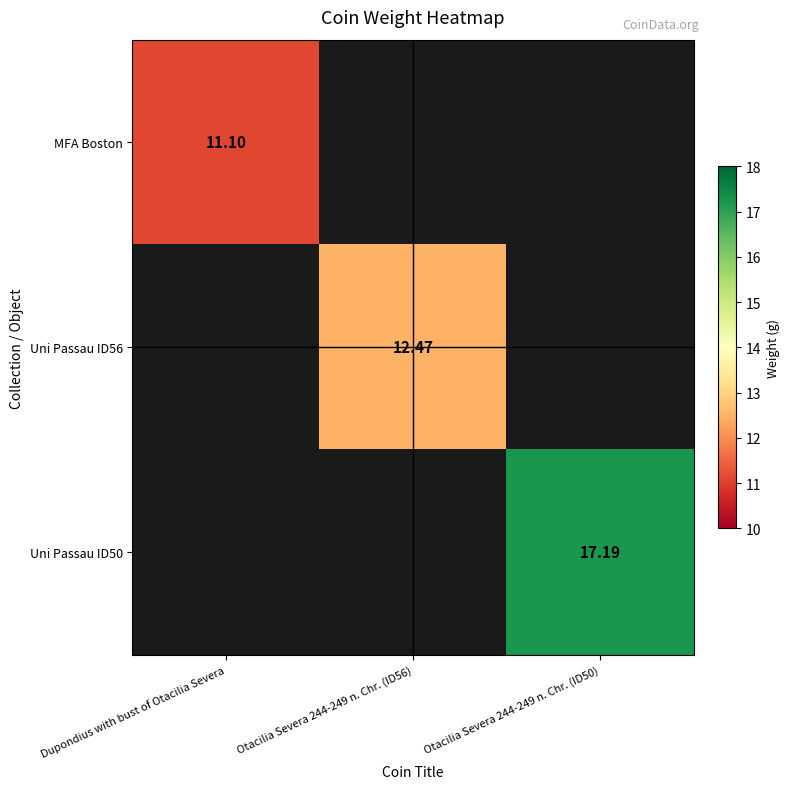

Where does the Uni Passau ID56 series first go above 12?

Otacilia Severa 244-249 n. Chr. (ID56)